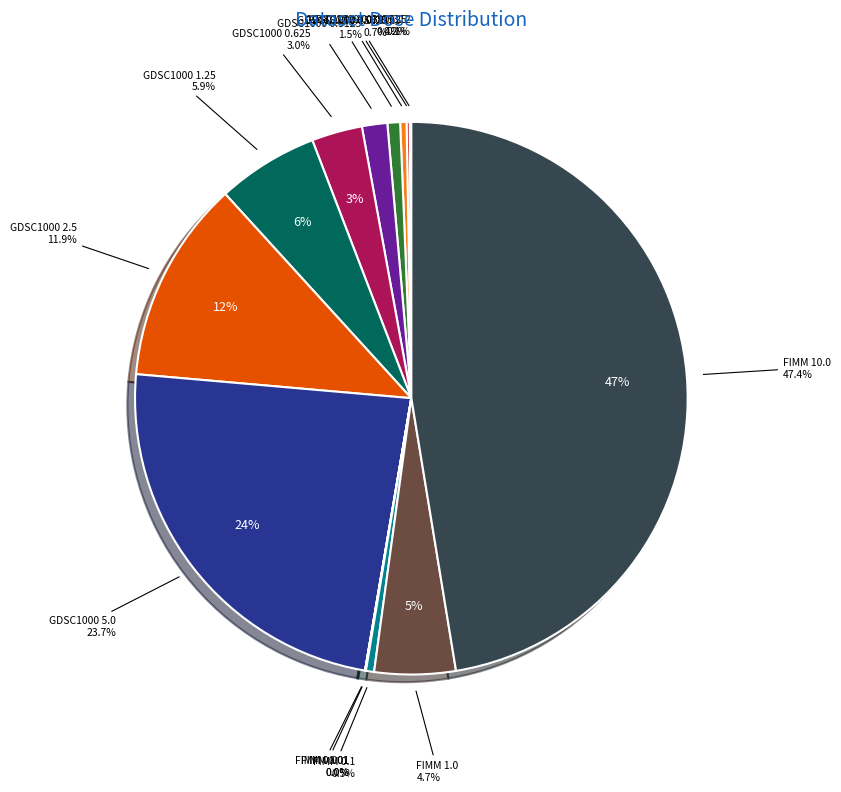

Is it true that 0.01 is 0% of the pie?

True